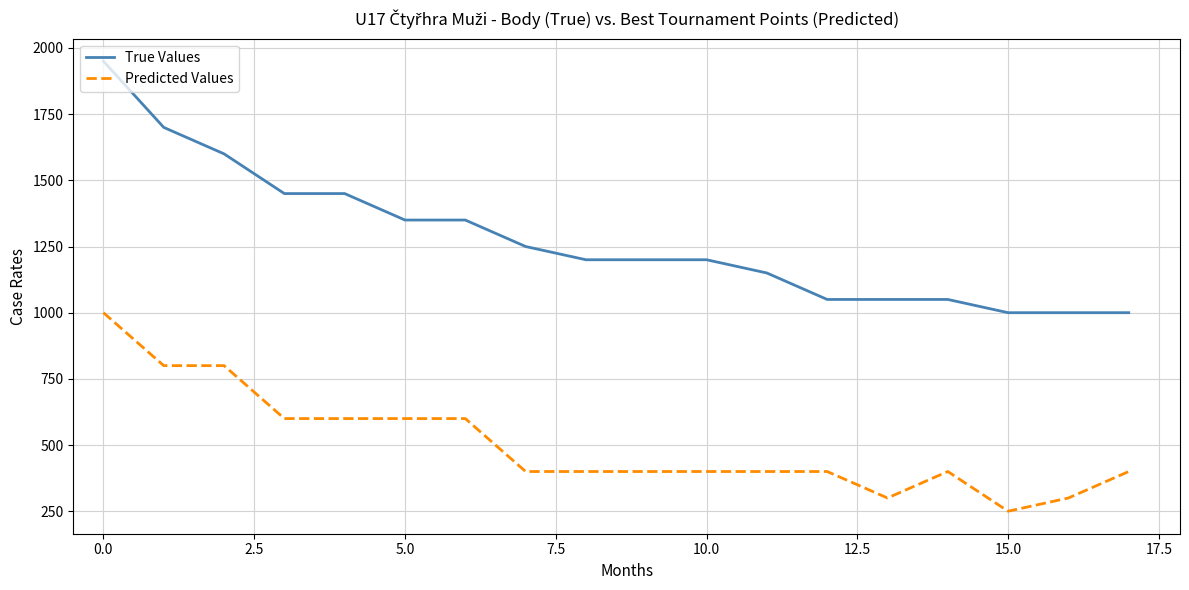

True or false: True Values and Predicted Values cross at least once.

False